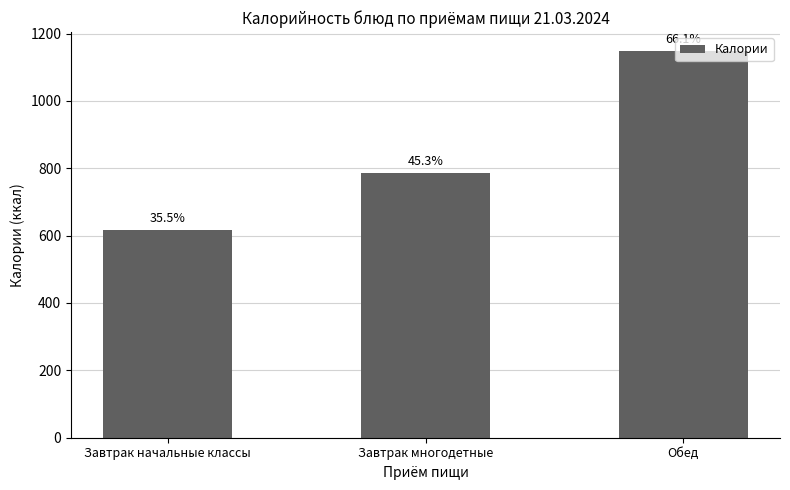

How many bars are there in total?

3